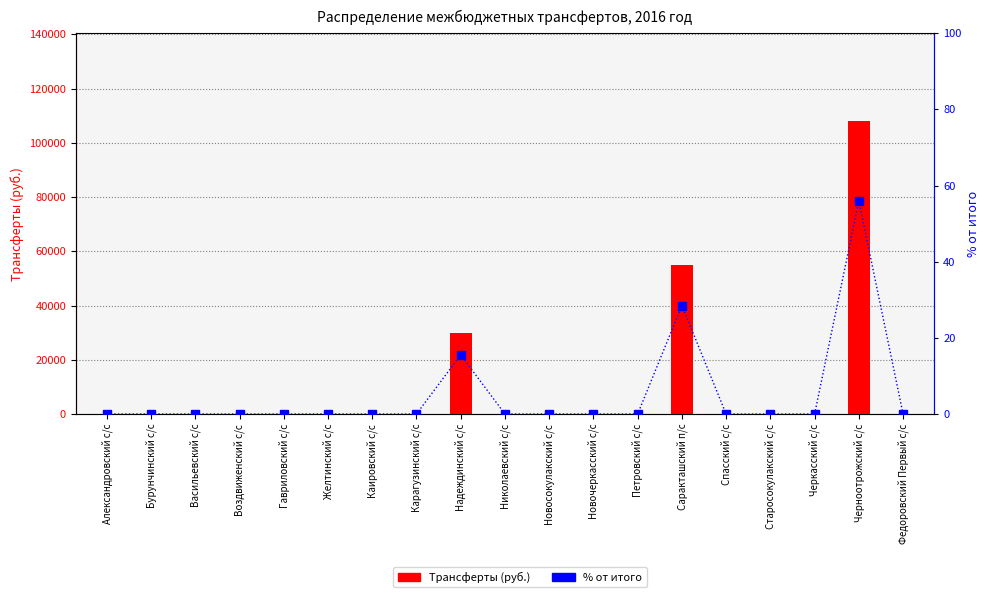

Which series has the widest spread of values?

2016 год